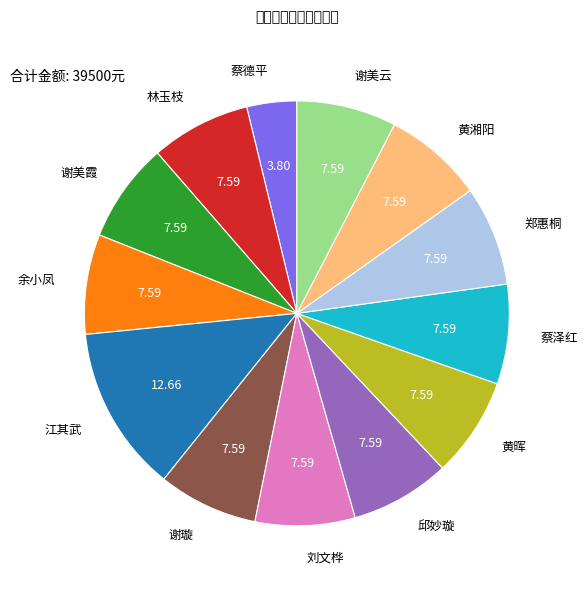

Does 蔡泽红 represent more than half of the total?

No